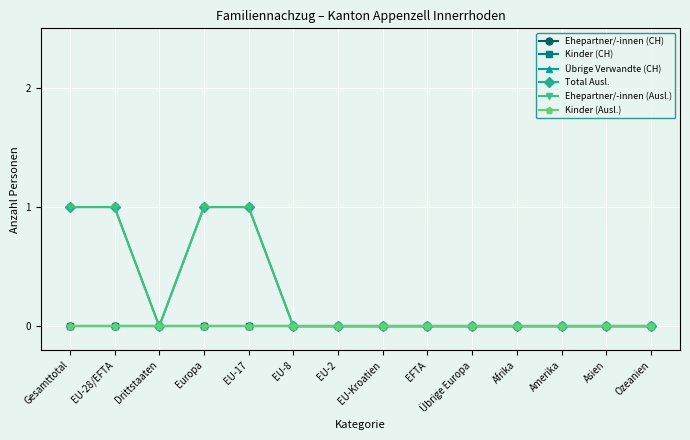

Is this an area chart (filled region under the line)?

No